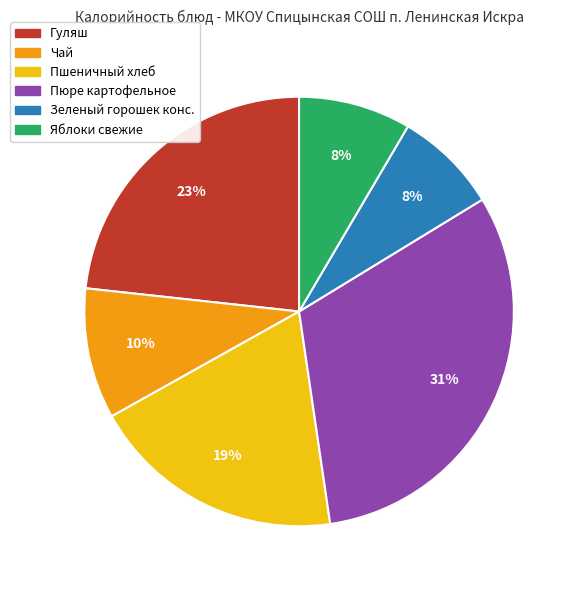

To the nearest percent, what is the combined percentage of Зеленый горошек конс. and Гуляш?

31%